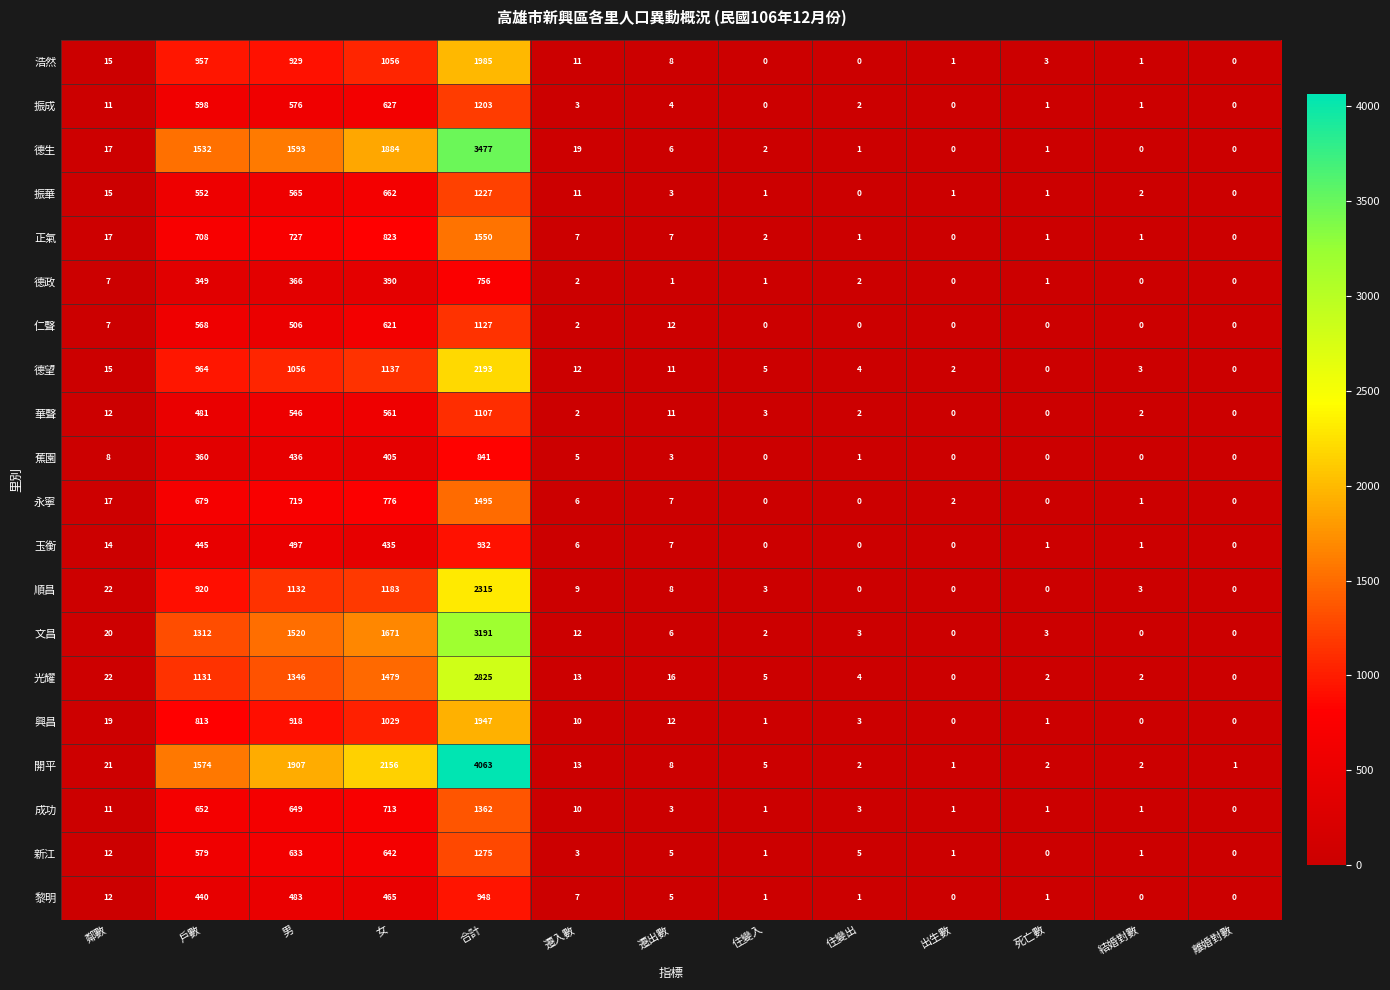

List the series in order of their peak value, lowest first.

德政, 蕉園, 玉衡, 黎明, 華聲, 仁聲, 振成, 振華, 新江, 成功, 永寧, 正氣, 興昌, 浩然, 德望, 順昌, 光耀, 文昌, 德生, 開平